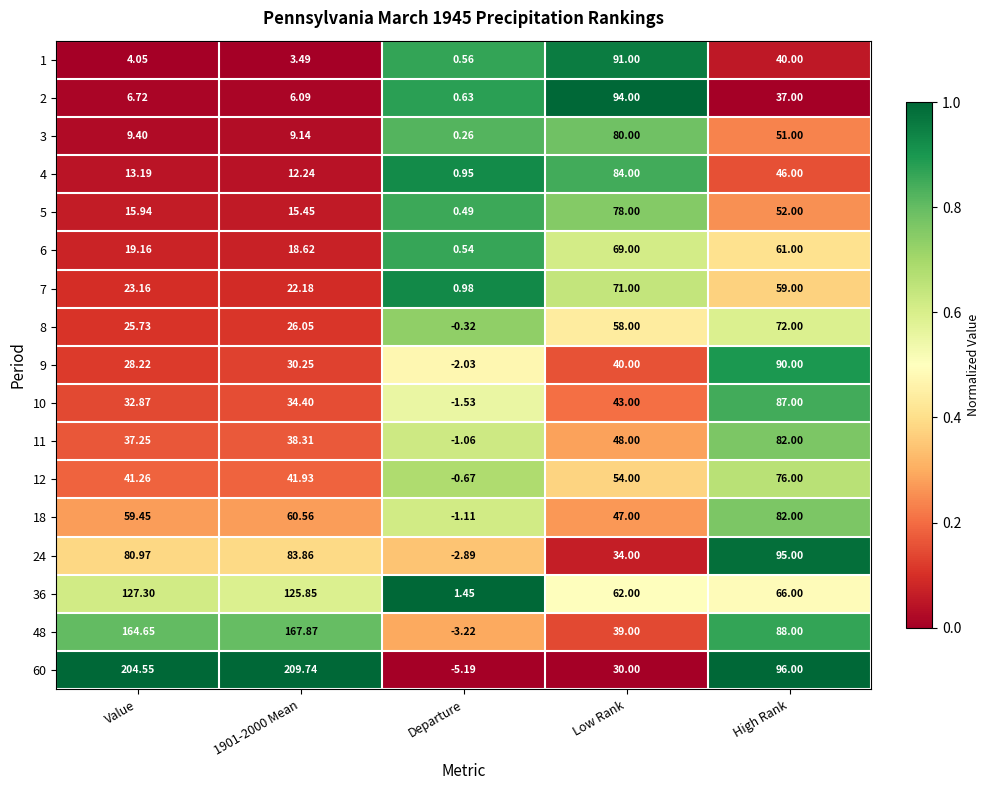

Where does the 24 series first go above 80?

Value